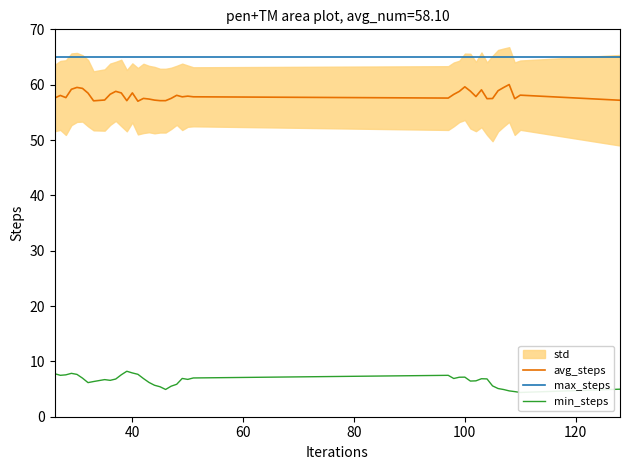

What is the highest value of the avg_steps series?

60.0